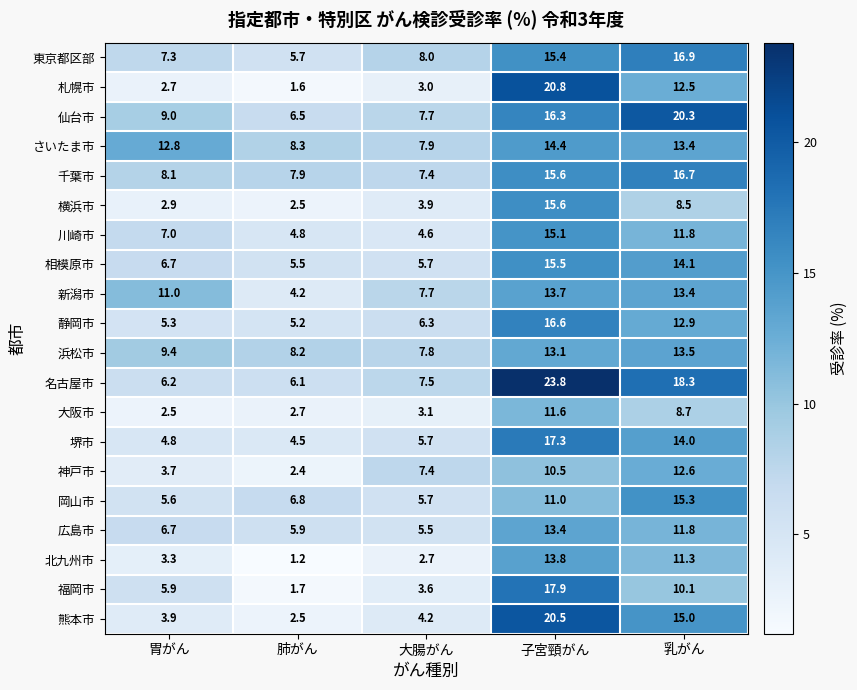

Where is 静岡市 nearest to the value 10?

乳がん